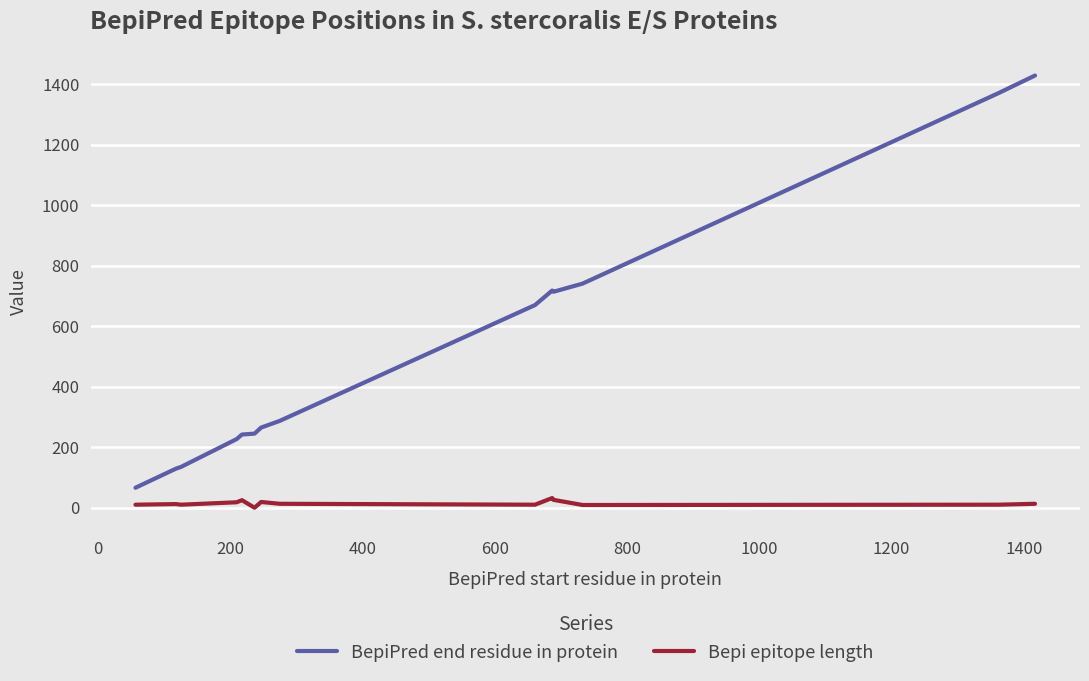

Which series has the widest spread of values?

BepiPred end residue in protein